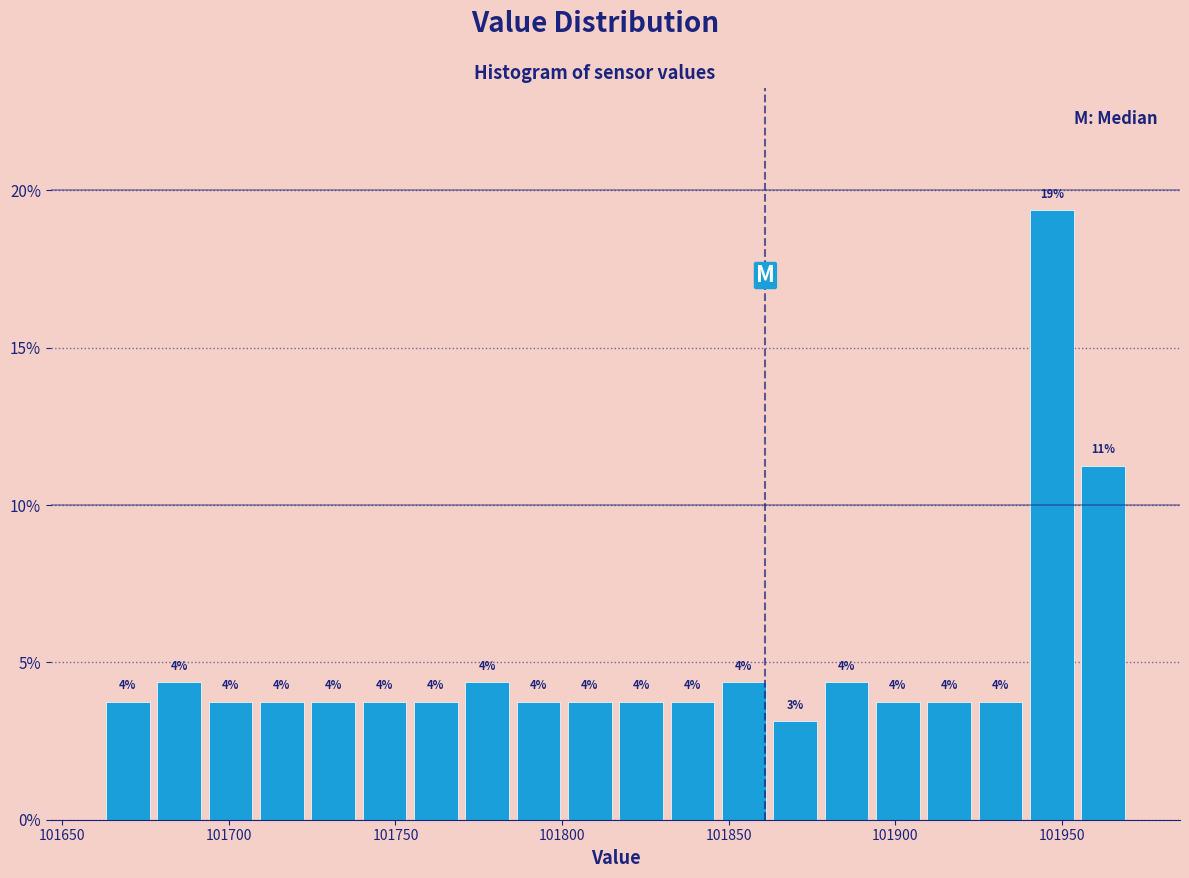

Read against the x-axis, roughly where is the centre of the tallest bar?

101945